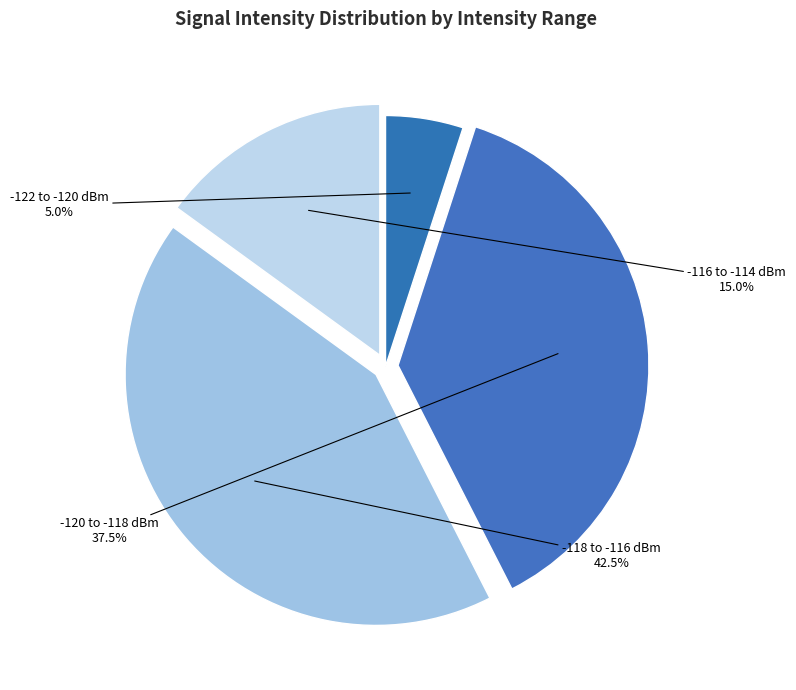

Does -122 to -120 dBm account for over 50% of the chart?

No